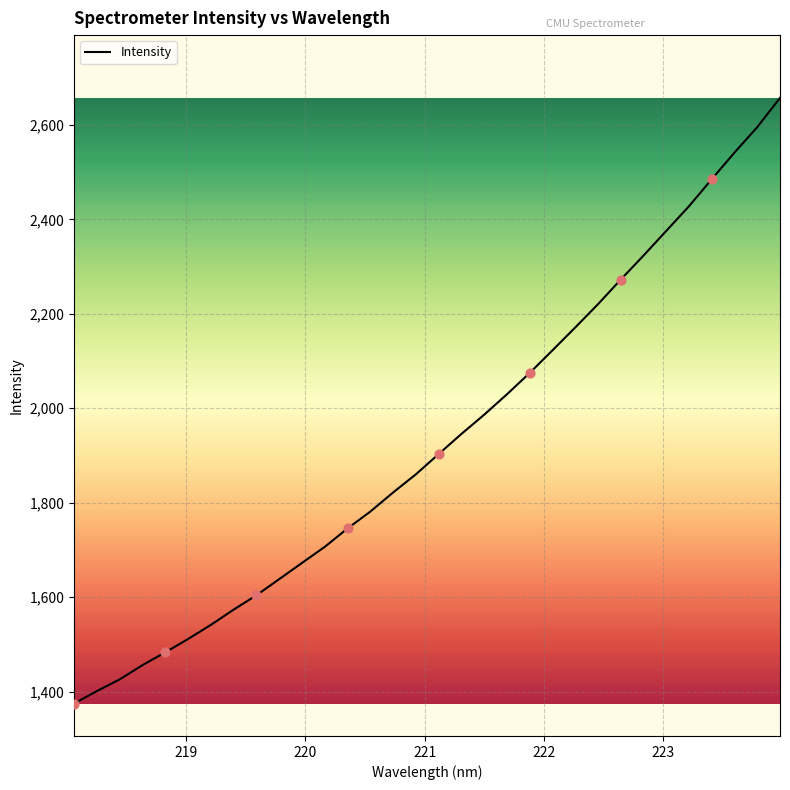

What is the maximum value shown in the chart?

2657.2